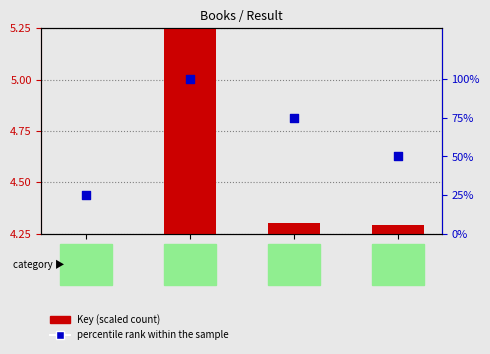

Which series has the widest spread of Y values?

percentile rank within the sample